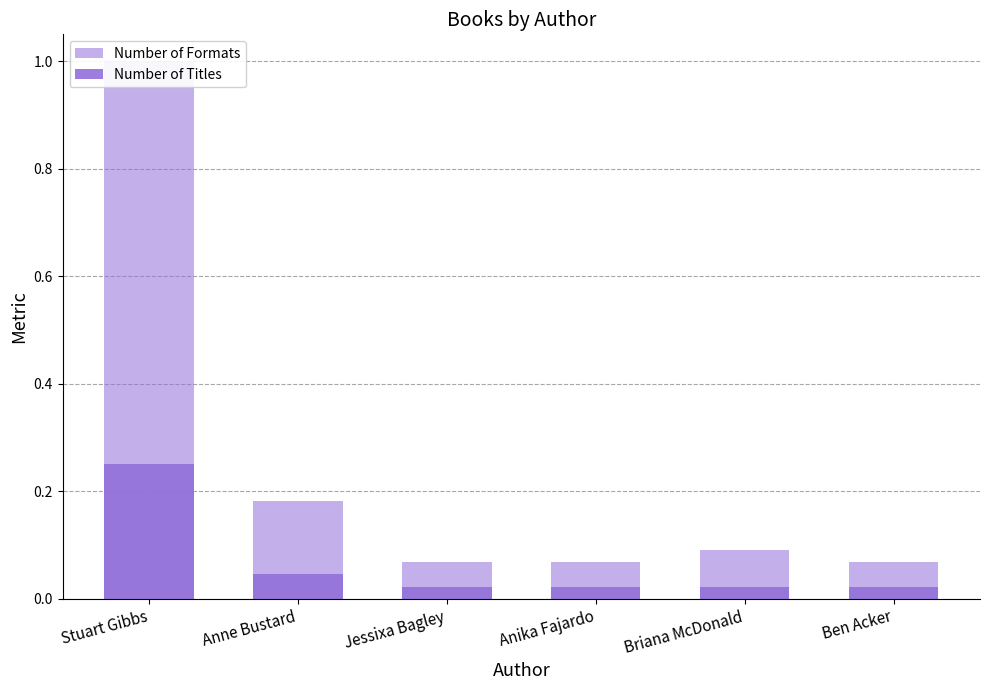

What is the sum of all Number of Titles values?

0.4